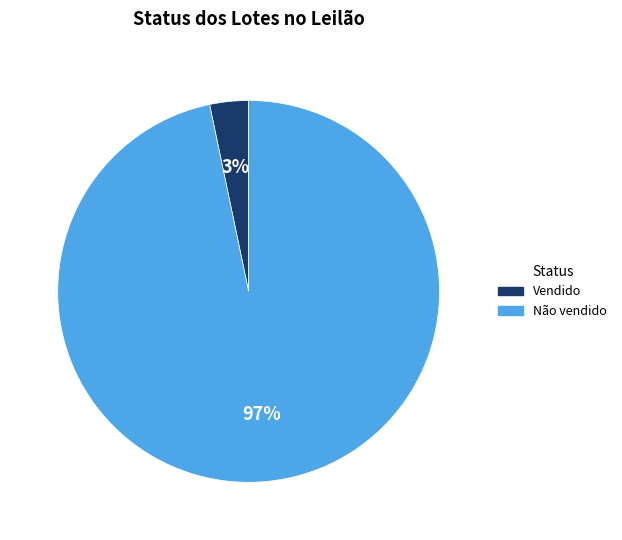

Is it true that Não vendido is 97% of the pie?

True